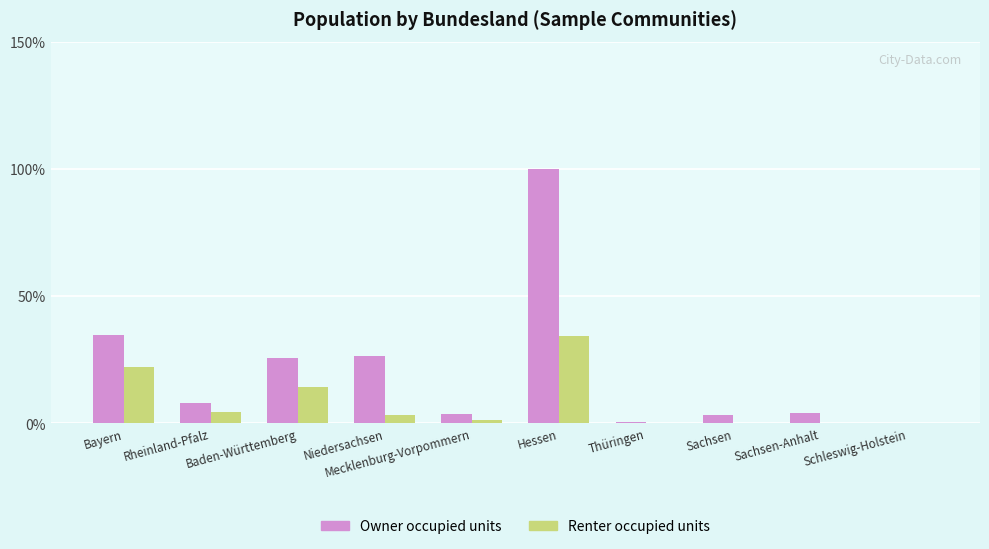

The value of Renter occupied units at Hessen is 34.2. True or false?

True